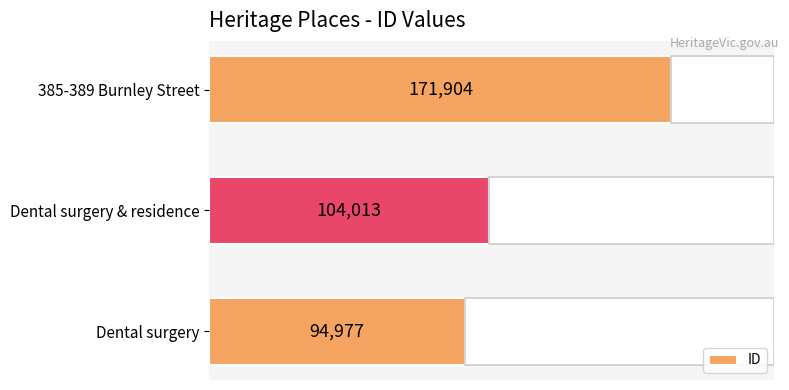

Reading left to right, extract all data points from this chart.

94977	104013	171904